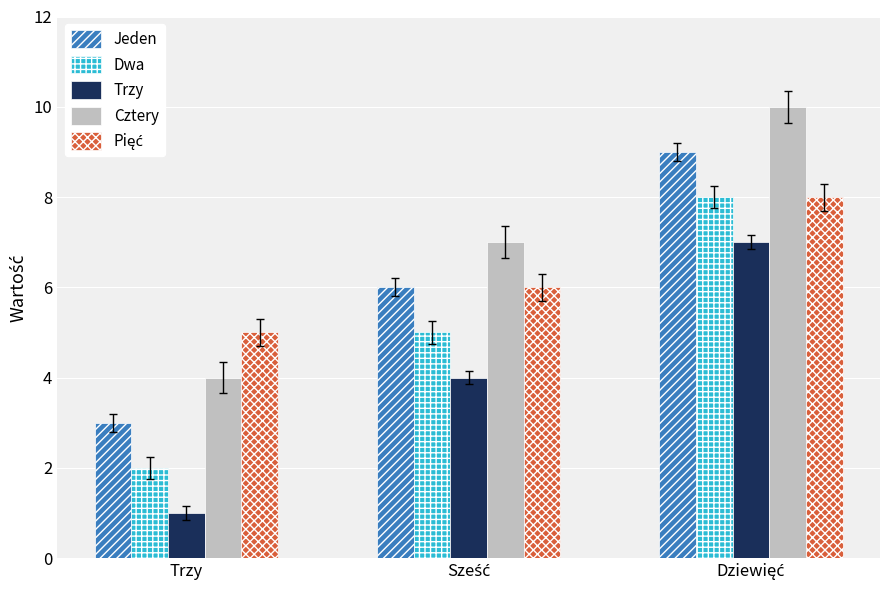

What is the sum of all Cztery values?

21